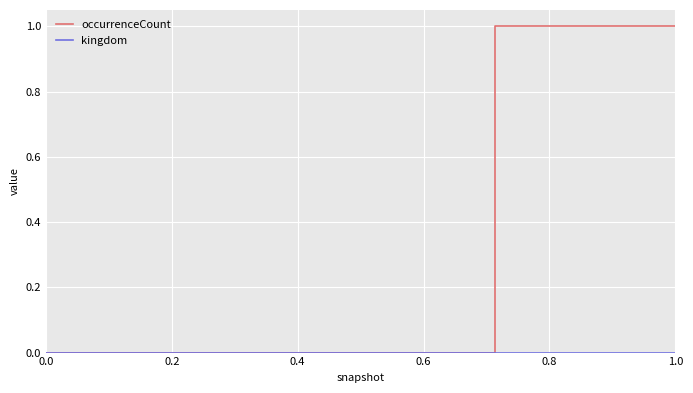

Which series has the largest range (max minus min)?

occurrenceCount